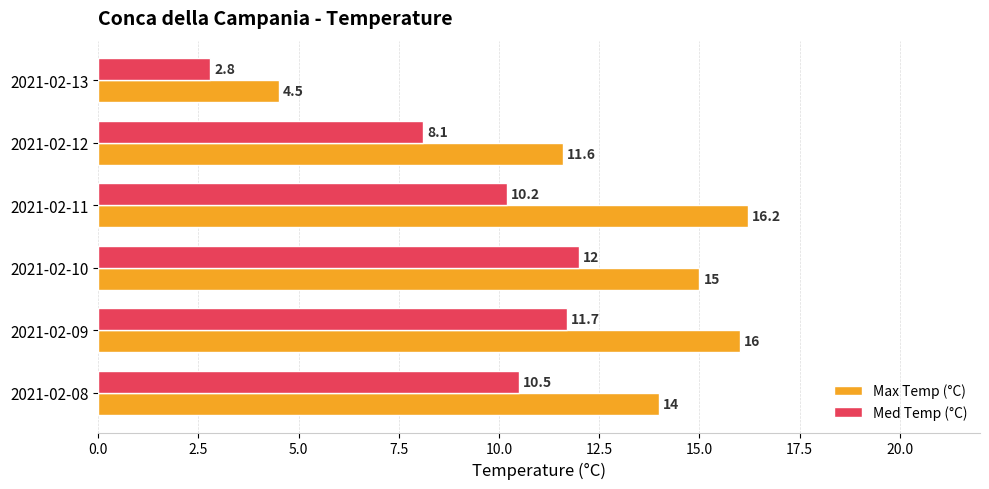

At which category is the sum across all series the highest?

2021-02-09